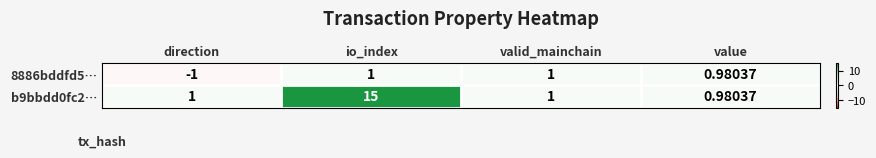

Which label corresponds to the largest value in the chart?

io_index